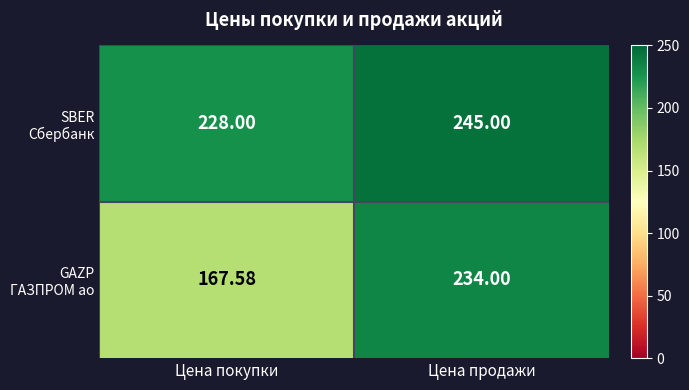

At which category is the sum across all series the highest?

Цена продажи